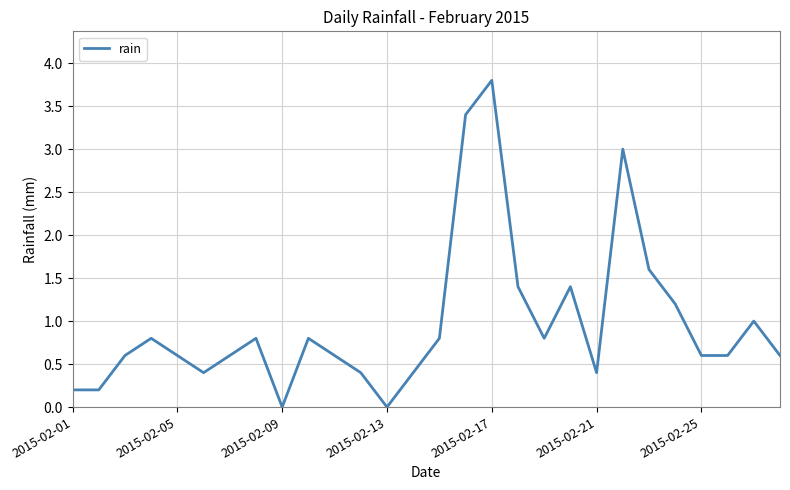

What is the difference between the maximum and minimum values?

3.8